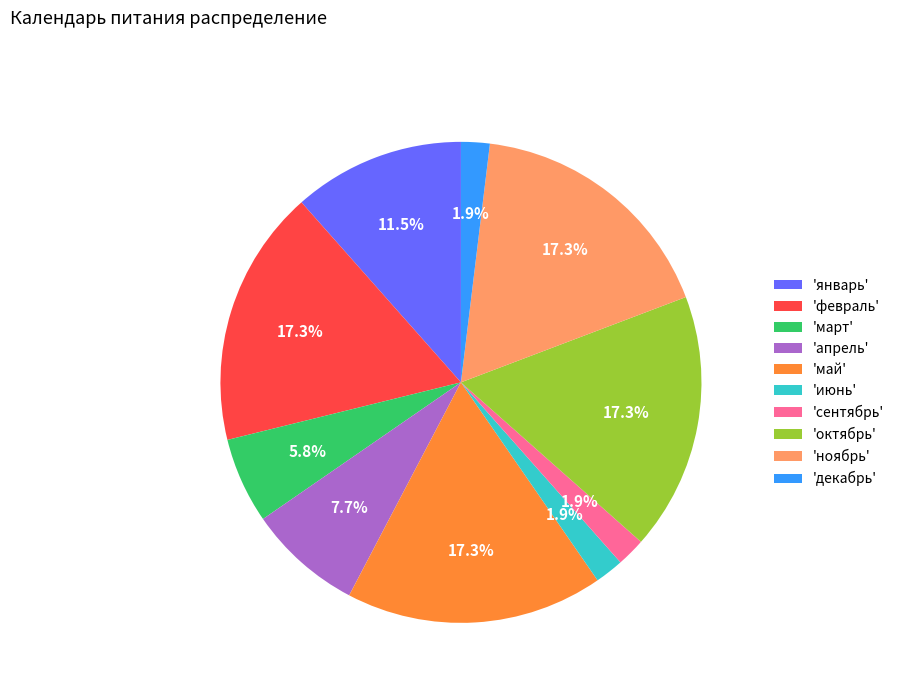

To the nearest percent, what is the difference between the largest and smallest slice percentages?

15%